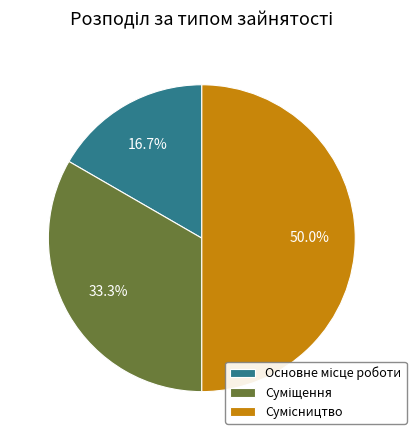

To the nearest percent, what is the combined percentage of Сумісництво and Основне місце роботи?

67%